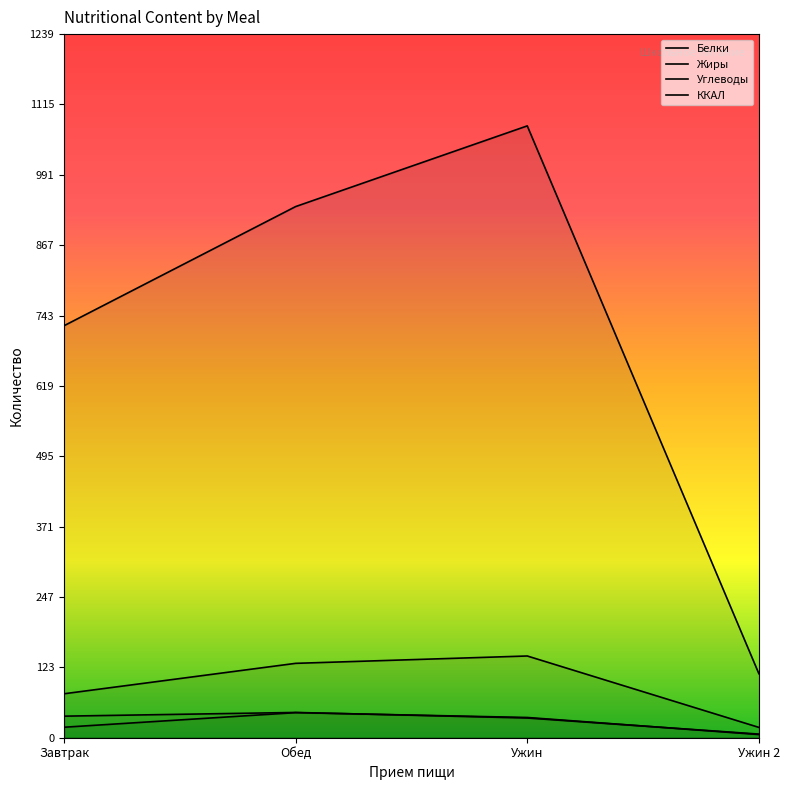

Which series changed the most between Ужин and Ужин 2?

ККАЛ